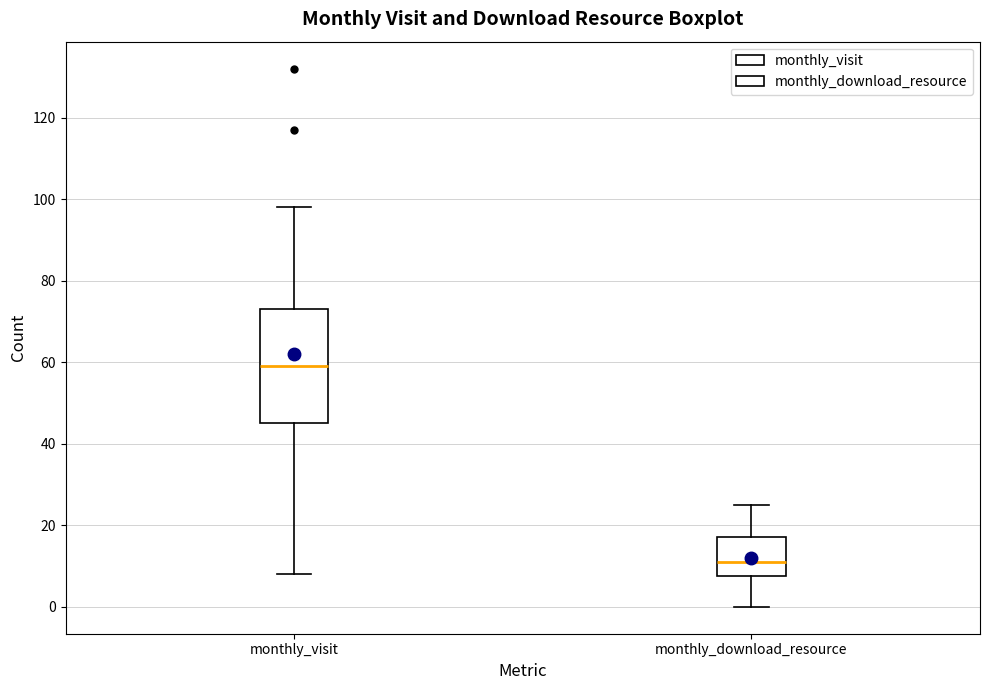

Where is the upper edge of the box for monthly_download_resource on the y-axis? The values are not printed on the chart, so give them approximately, as read against the axis.

18